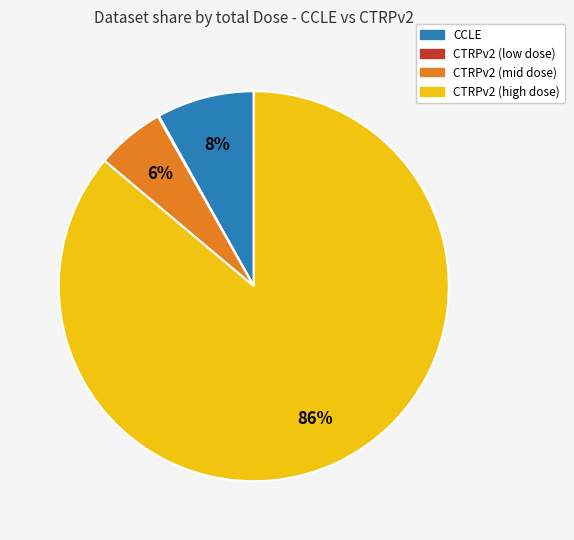

The CTRPv2 (high dose) slice represents 86% of the pie. True or false?

True